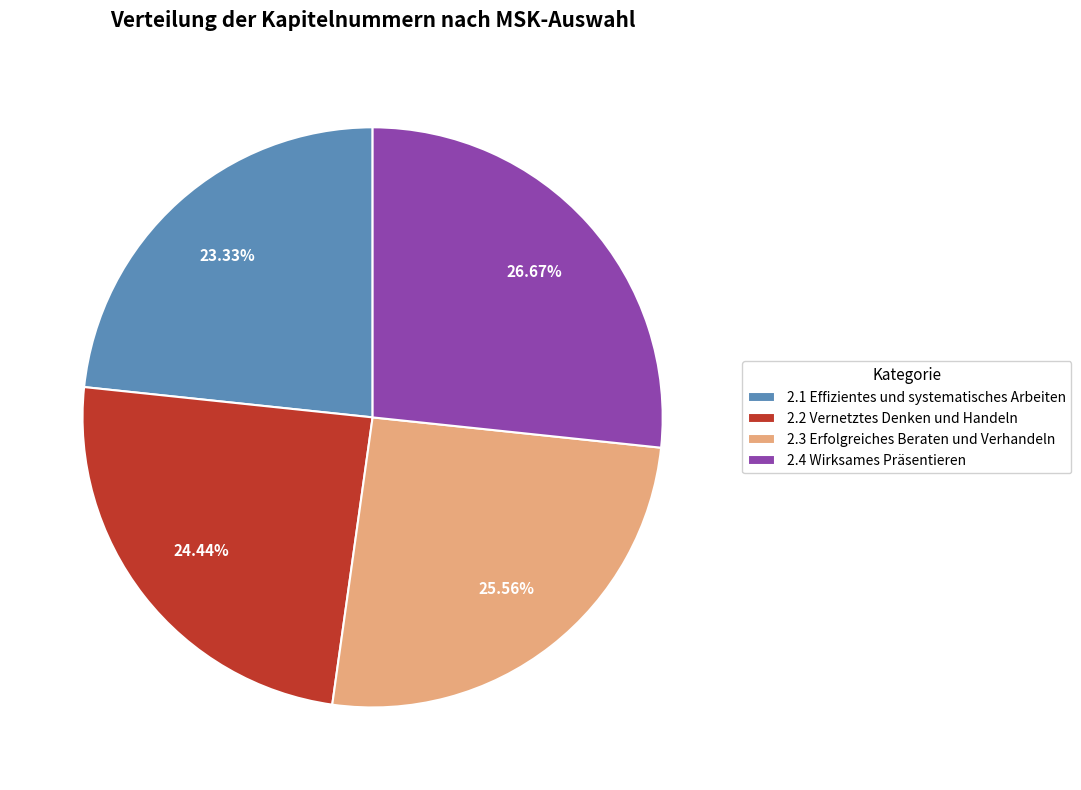

Count the number of slices in the pie.

4